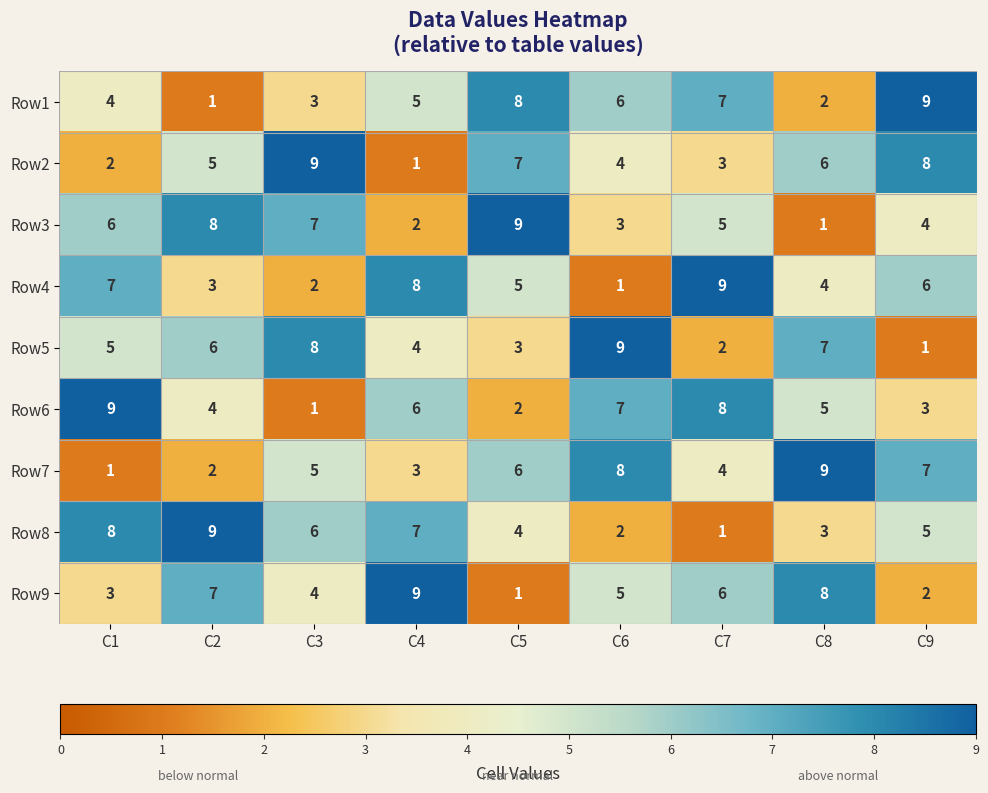

Count the number of categories in the chart.

9